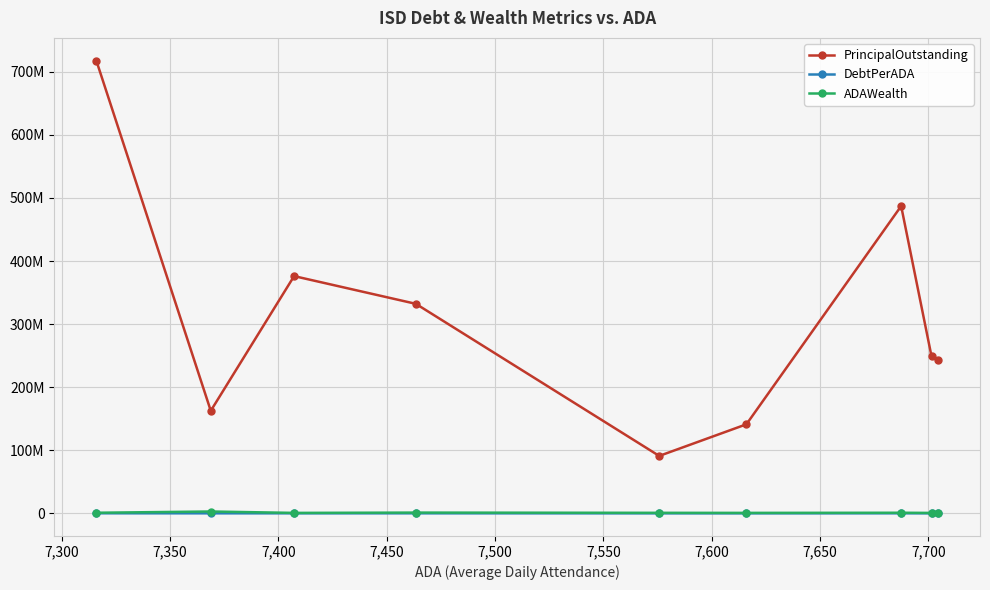

What are all the series names shown in the legend?

PrincipalOutstanding, DebtPerADA, ADAWealth